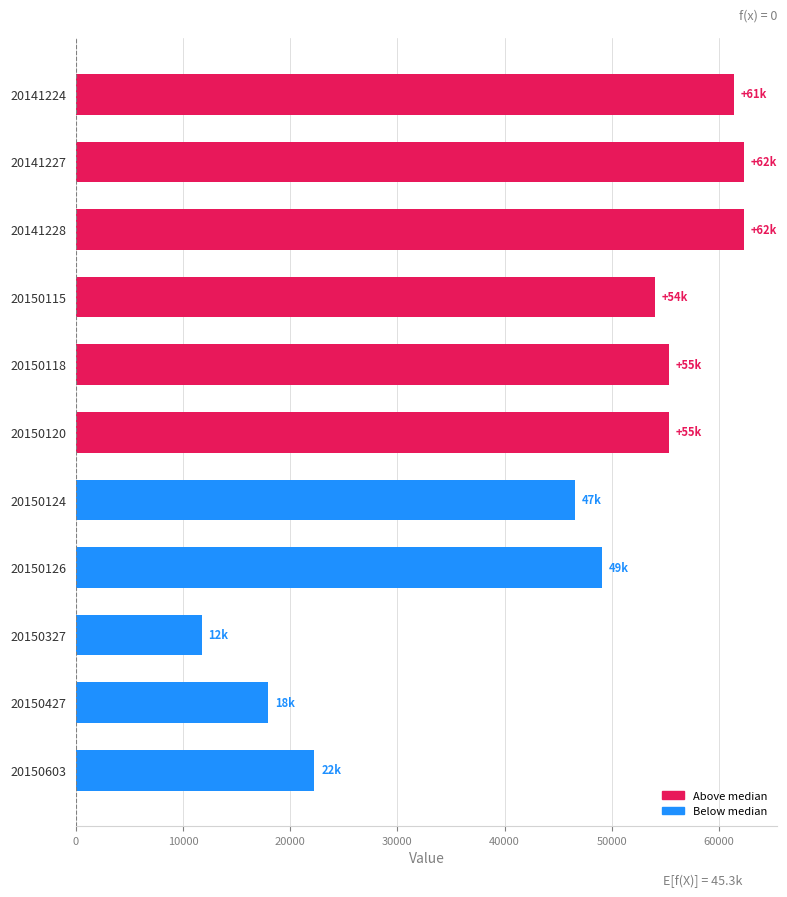

Which has a higher value, 20150120 or 20141227?

20141227